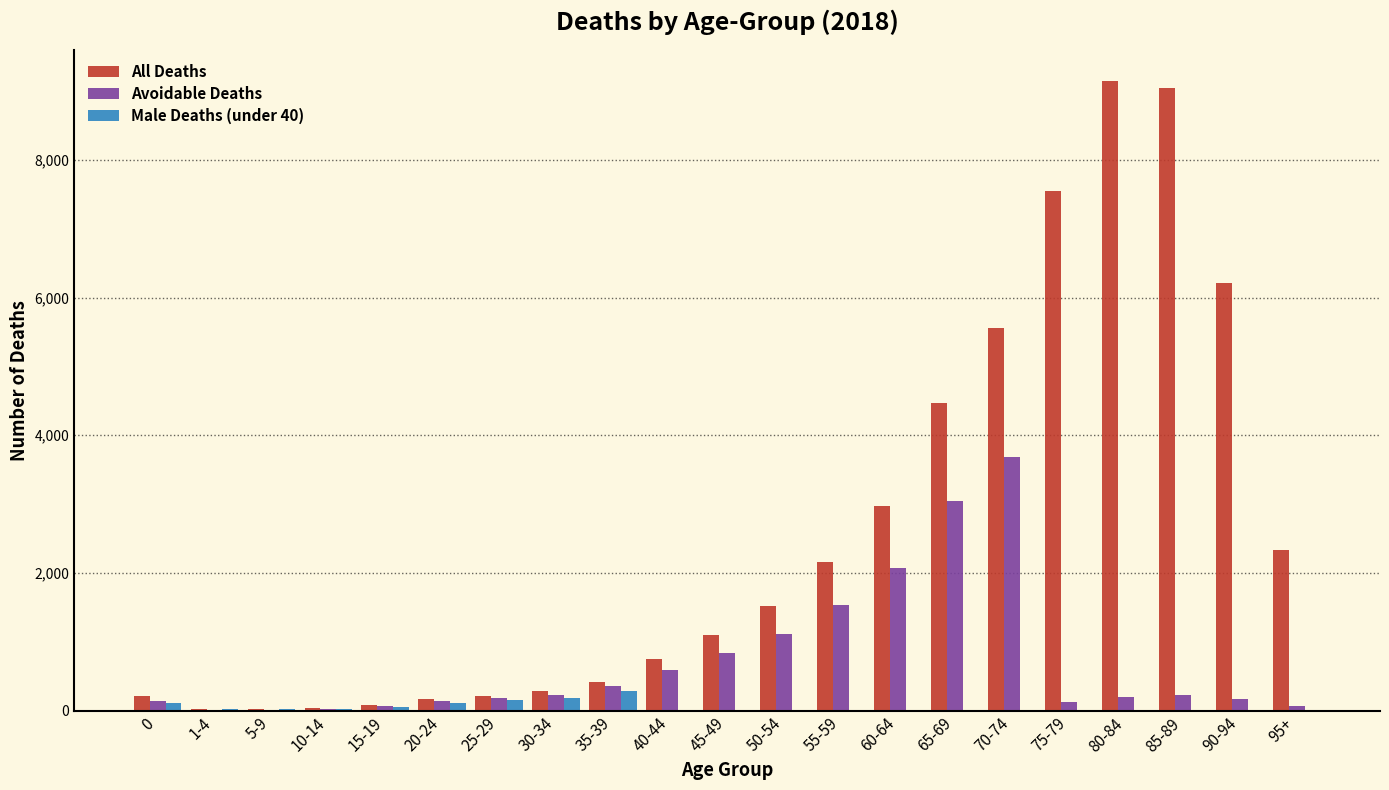

Where is All Deaths nearest to the value 4583?

65-69